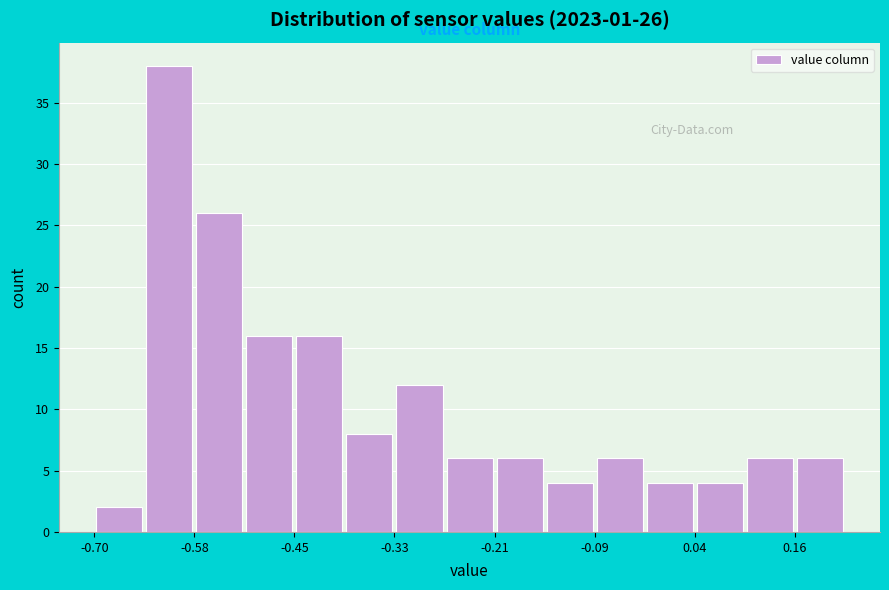

Around what value on the x-axis is the tallest bar? Give the approximate position of its centre, as read against the axis.

-0.60